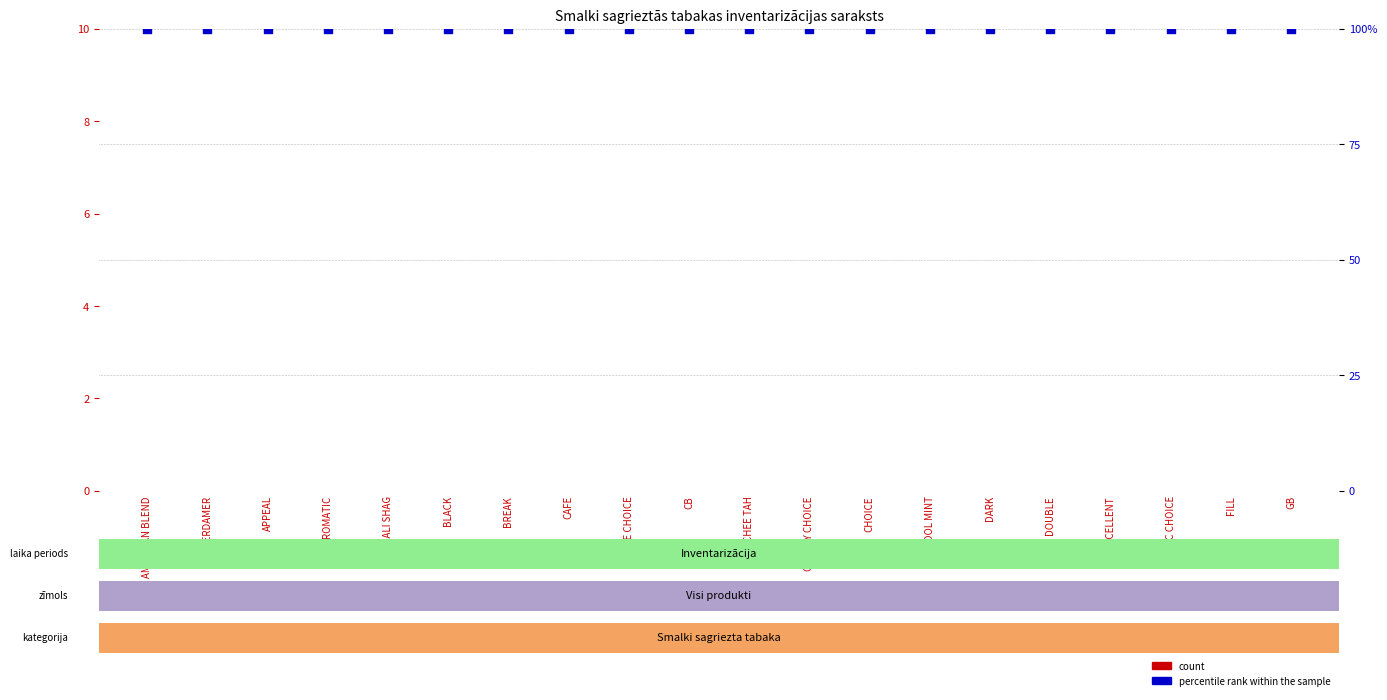

Is the value of percentile rank within the sample at AMERICAN BLEND greater than the value of count at CB?

Yes